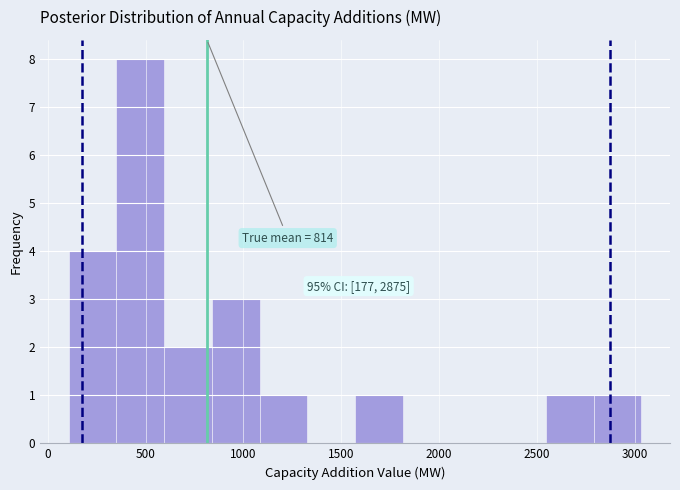

Which range on the x-axis has the tallest bar?

350 to 600